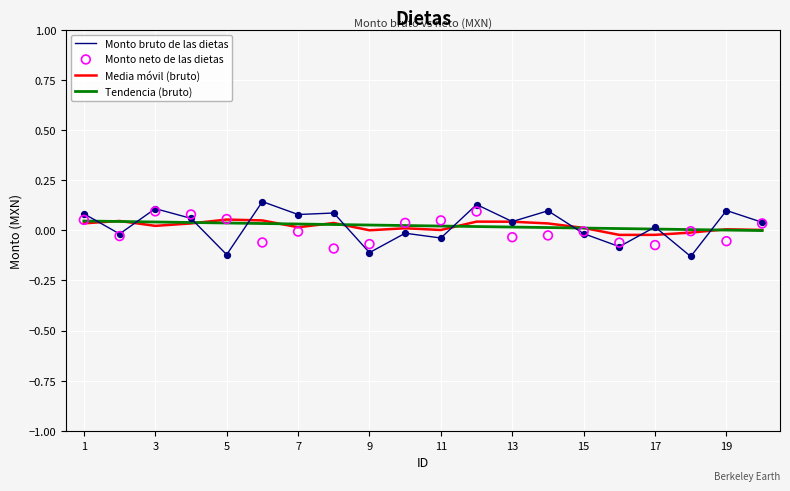

Which series reaches the minimum Y coordinate?

Monto bruto de las dietas